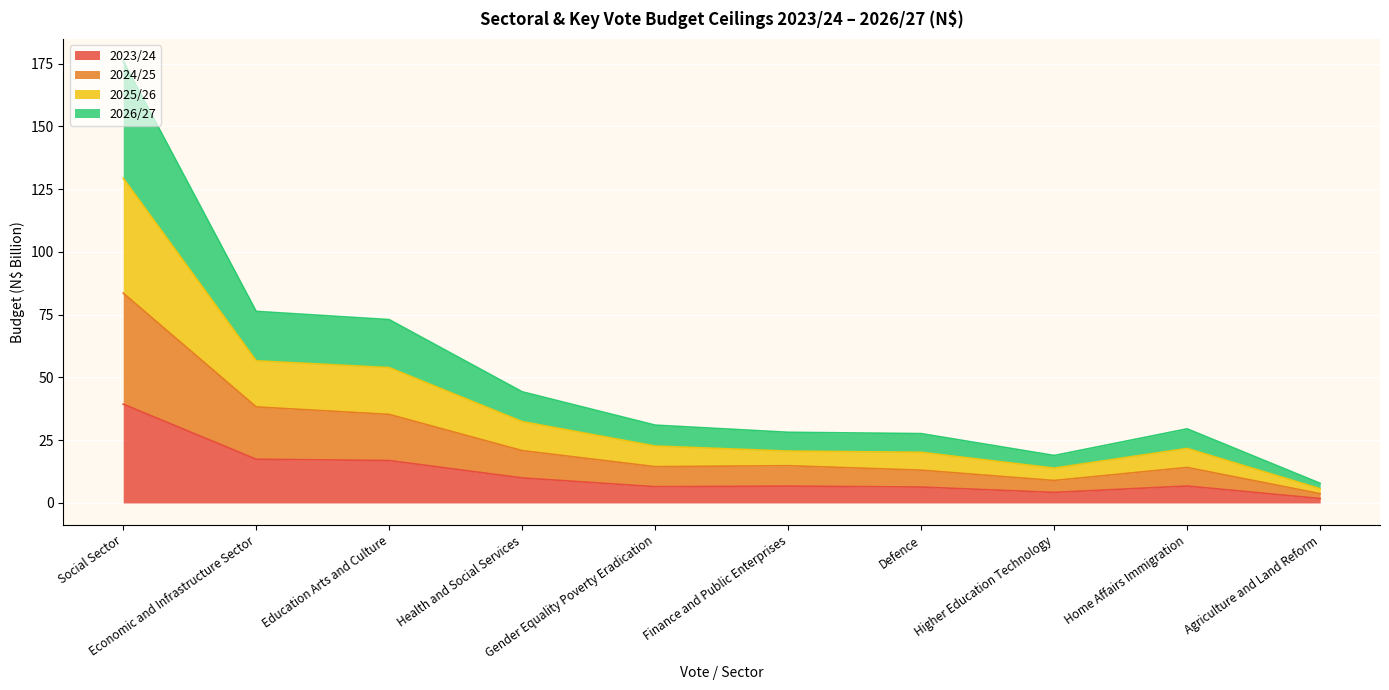

Where is 2023/24 nearest to the value 20?

Economic and Infrastructure Sector